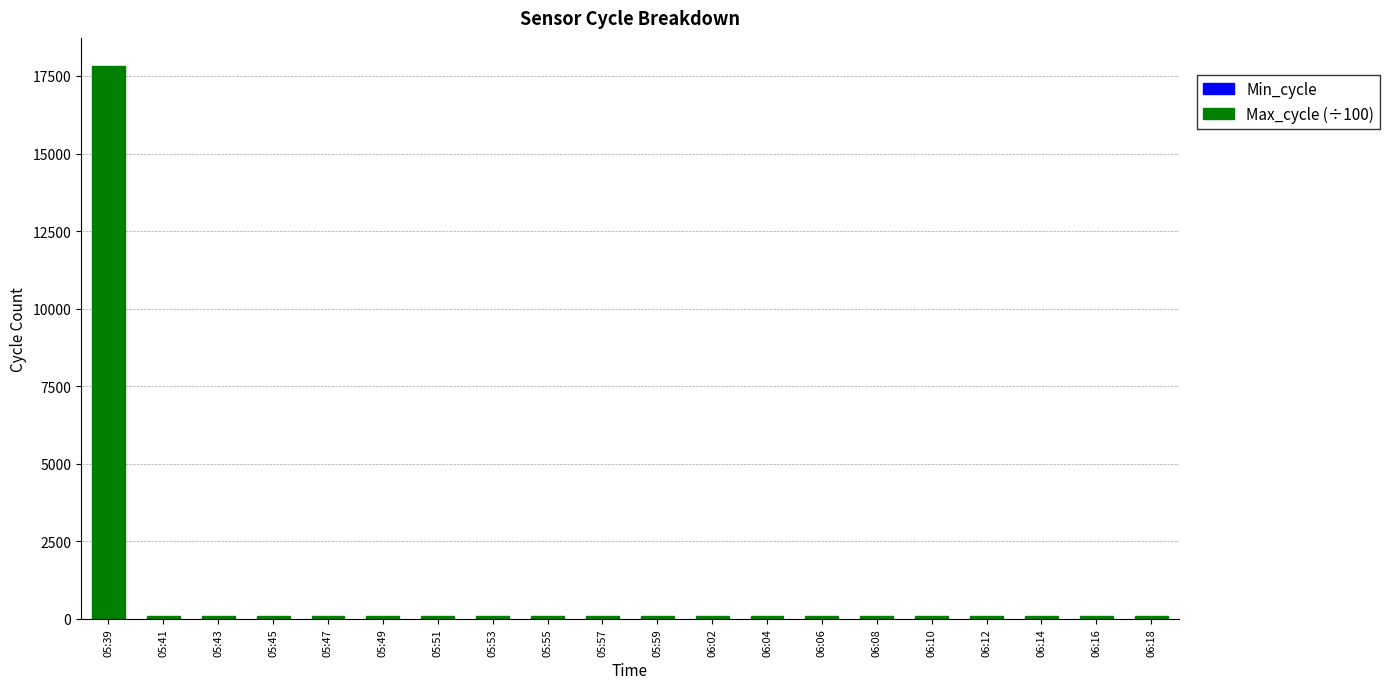

At which category is the sum across all series the highest?

05:39